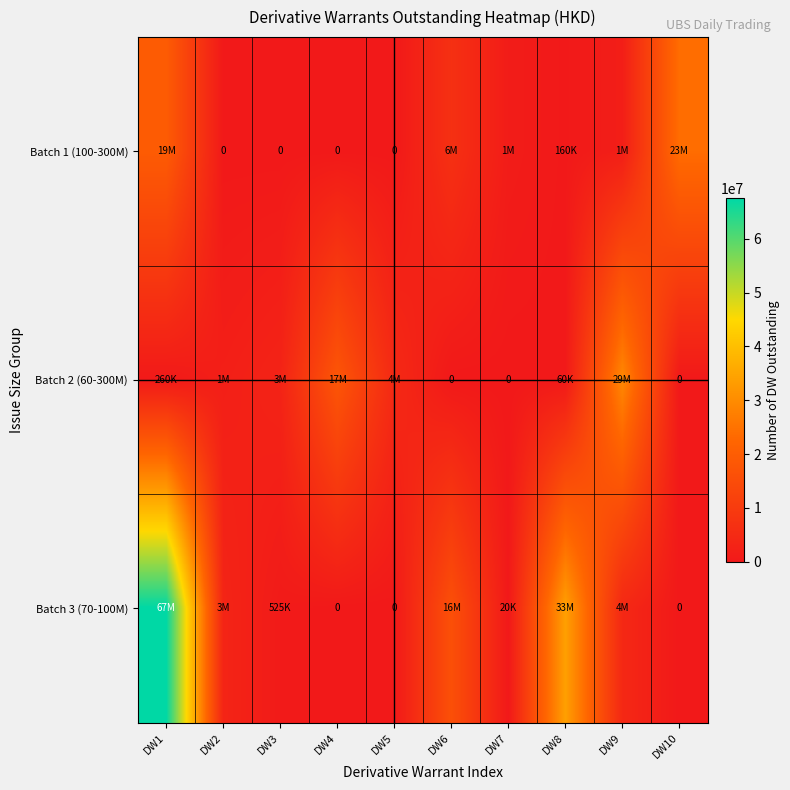

What is the difference between the highest and lowest values at DW4?

17860000